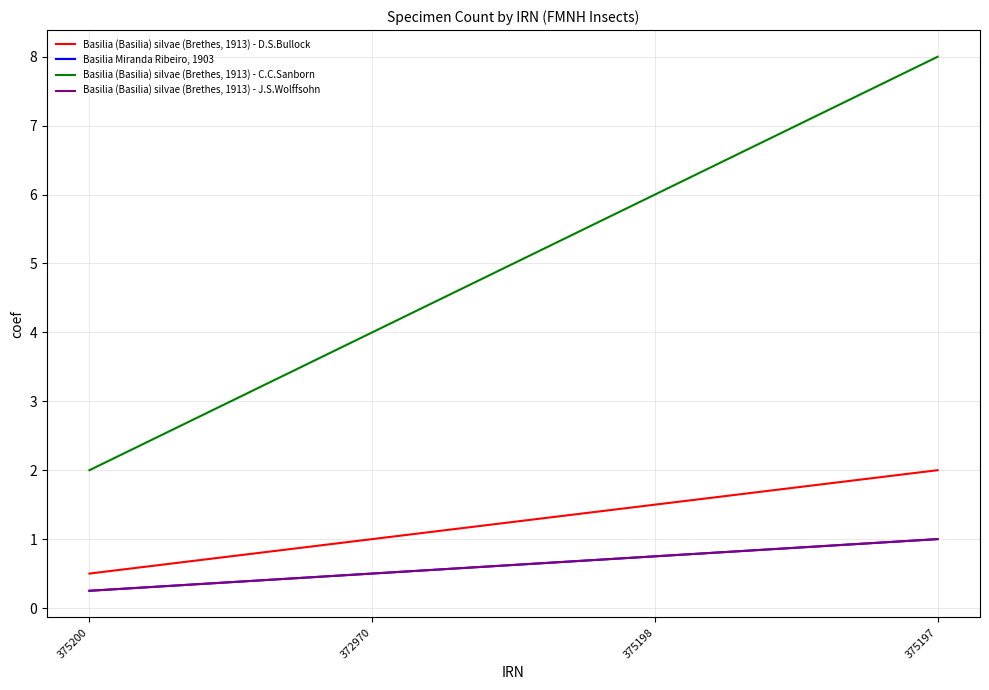

True or false: Basilia (Basilia) silvae (Brethes, 1913) - C.C.Sanborn and Basilia (Basilia) silvae (Brethes, 1913) - D.S.Bullock intersect in this chart.

False